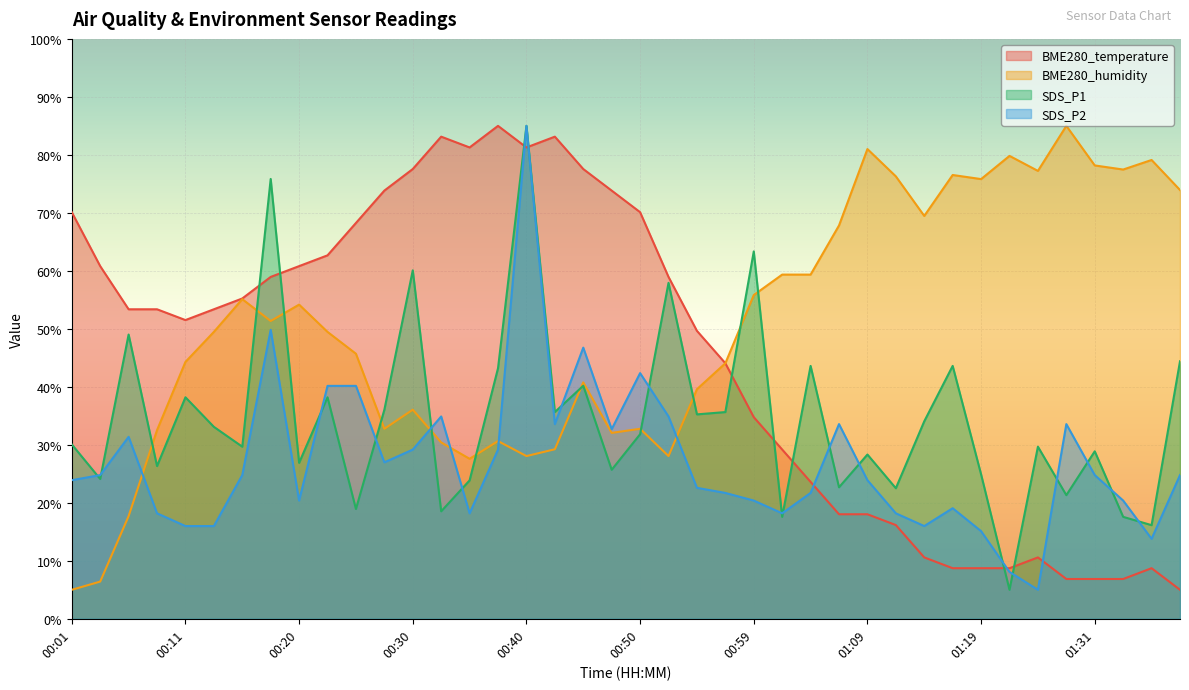

True or false: BME280_humidity has a value of 36.5 at 01:28.

False